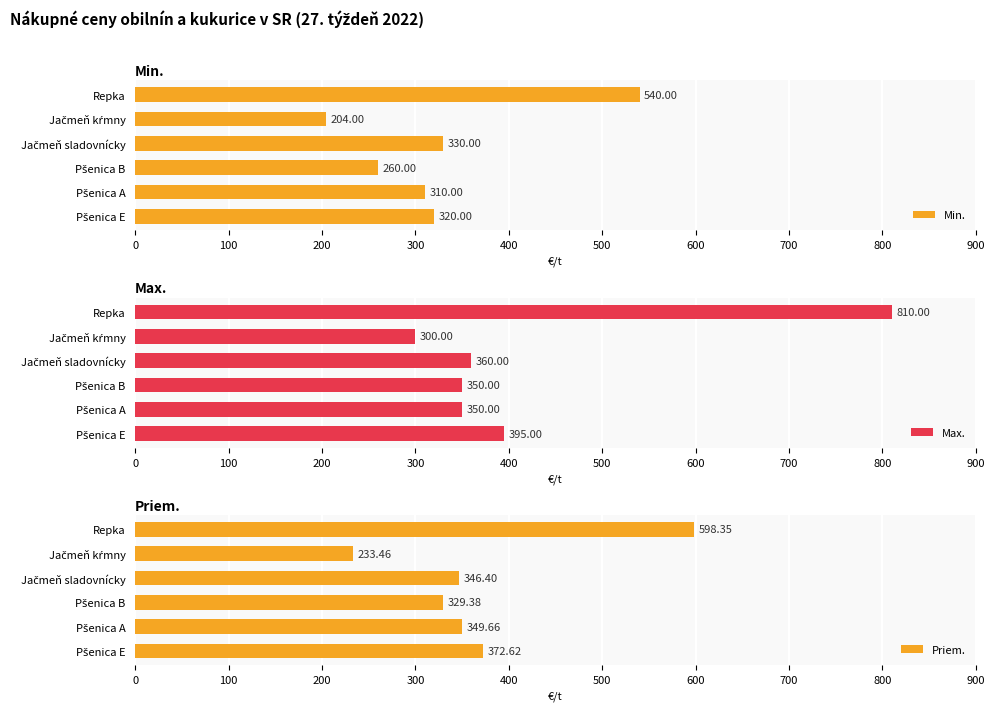

What is the difference between the maximum and minimum values in the Priem. series?

364.9